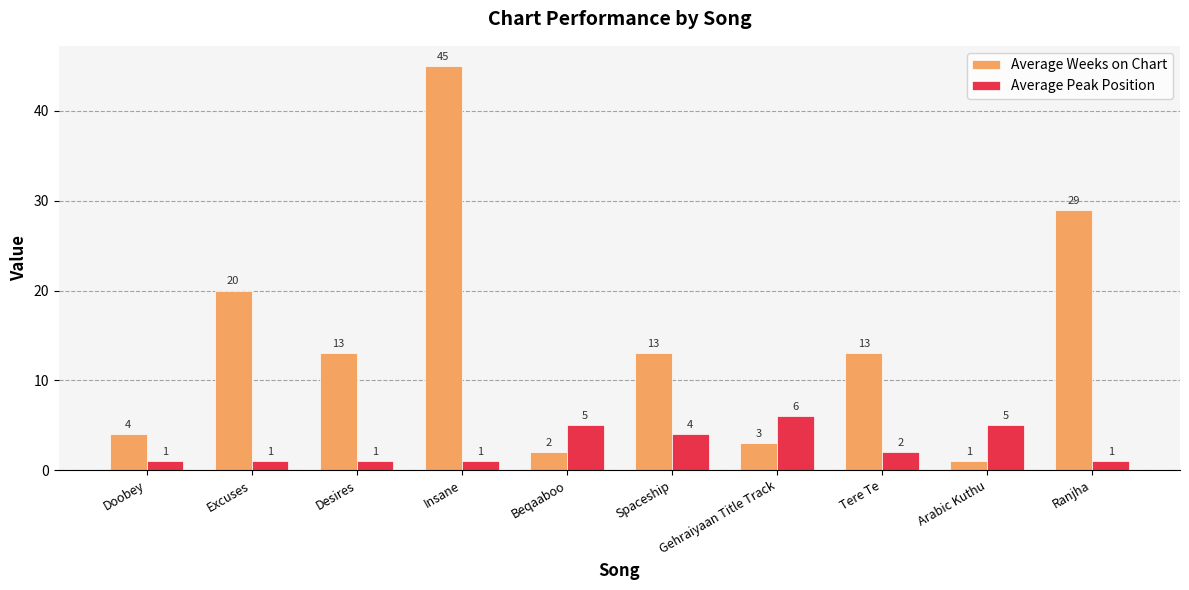

The Average Weeks on Chart series shows 20 at Excuses. True or false?

True